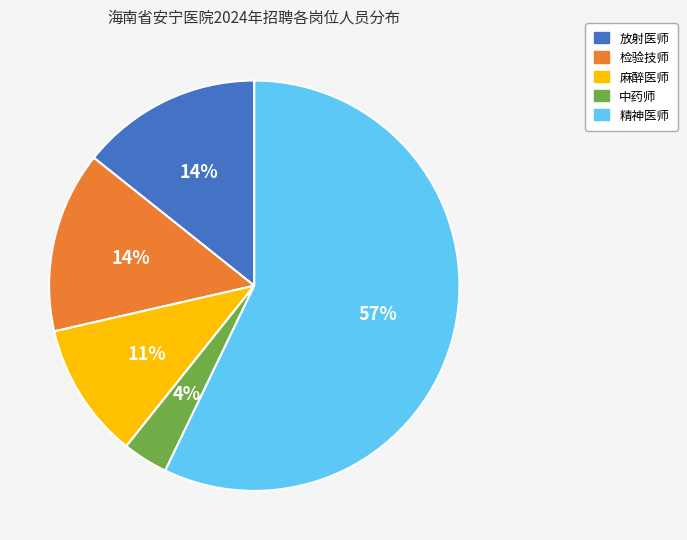

How many segments does this pie chart have?

5